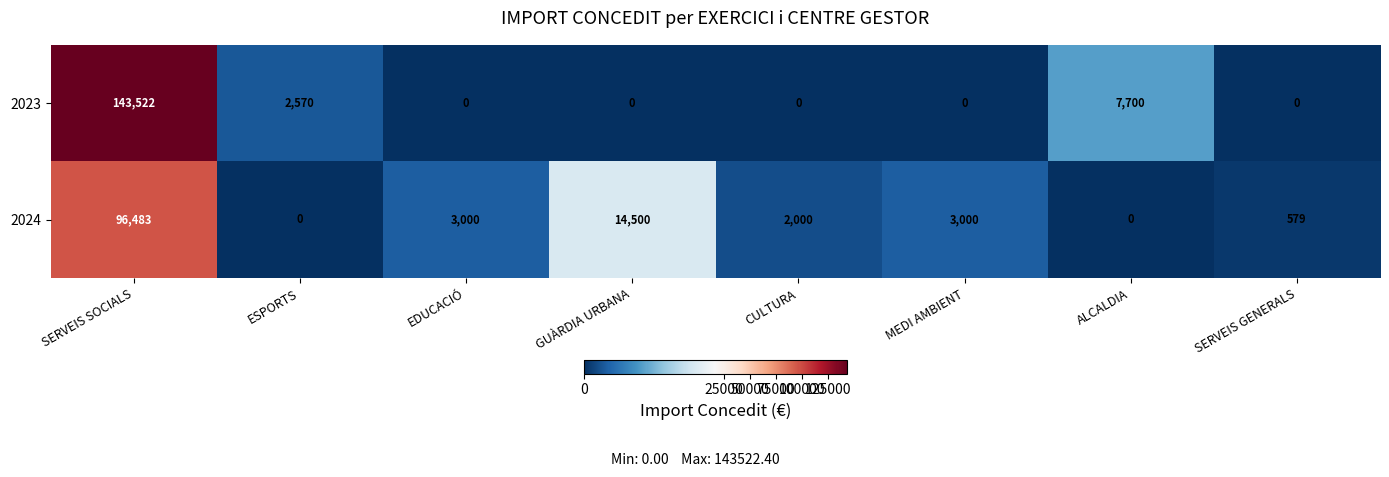

What is the highest value of the 2024 series?

96483